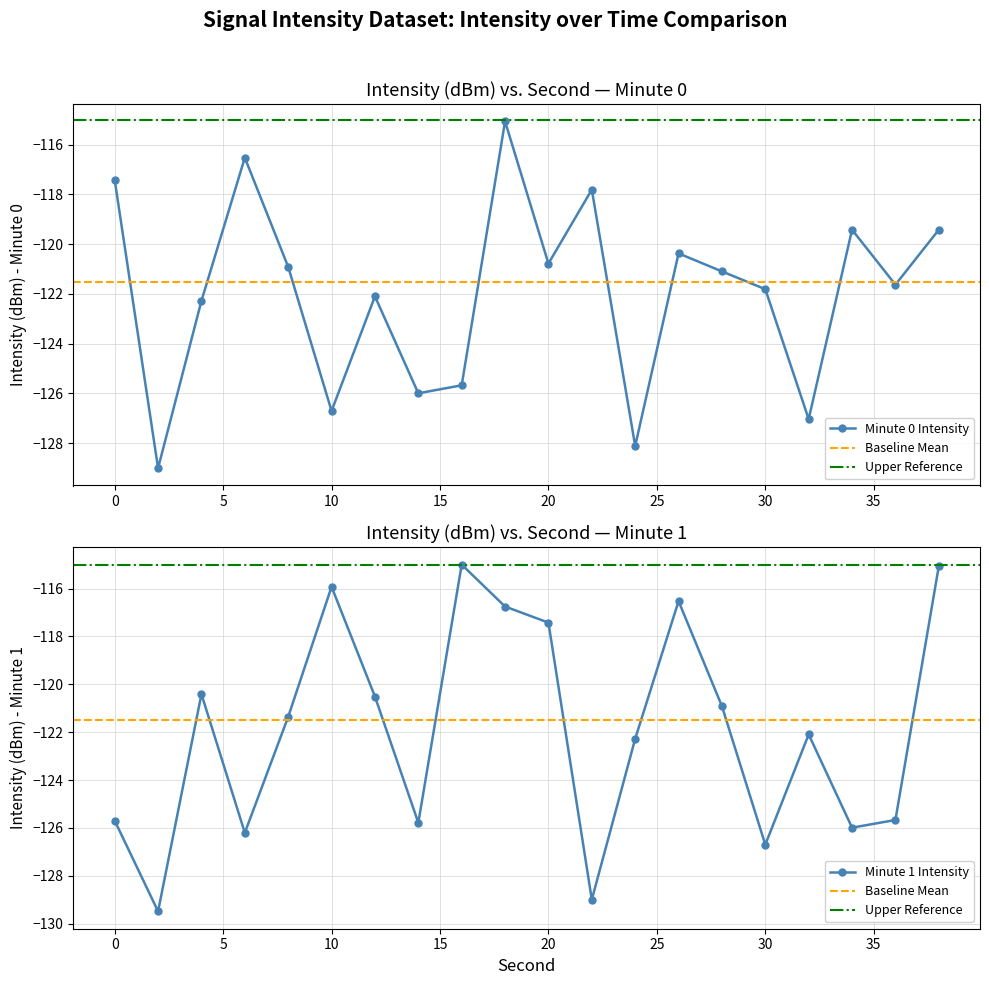

True or false: Minute 0 Intensity has a value of -126.7 at 10.

True